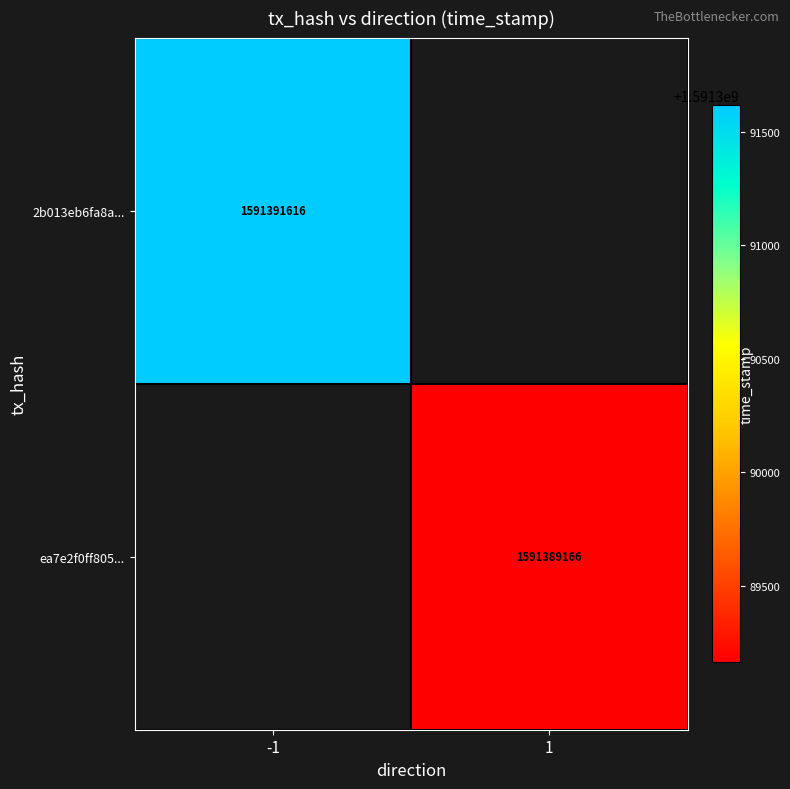

The value of ea7e2f0ff805... at 1 is 2603008714. True or false?

False